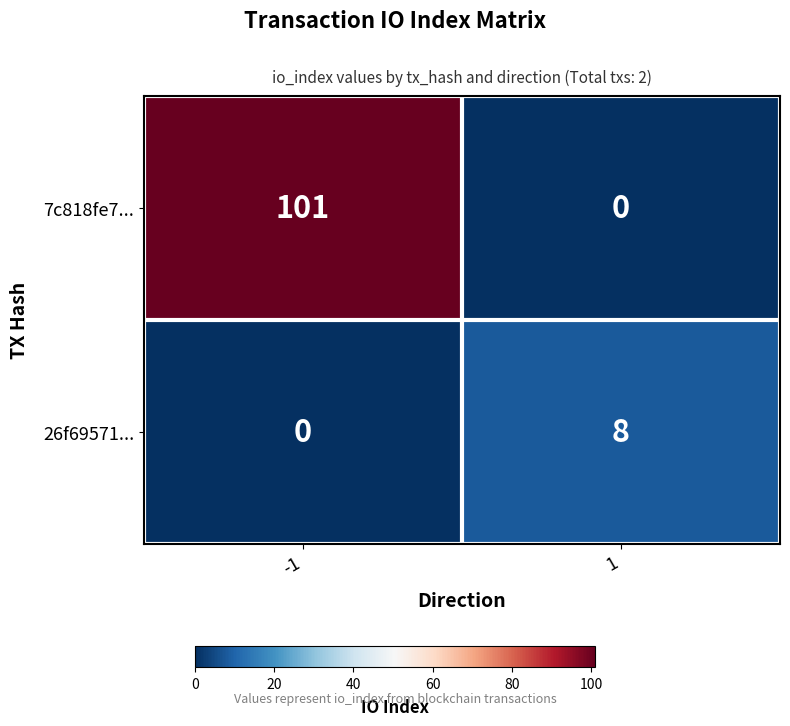

What is the average value of the 26f69571... series?

4